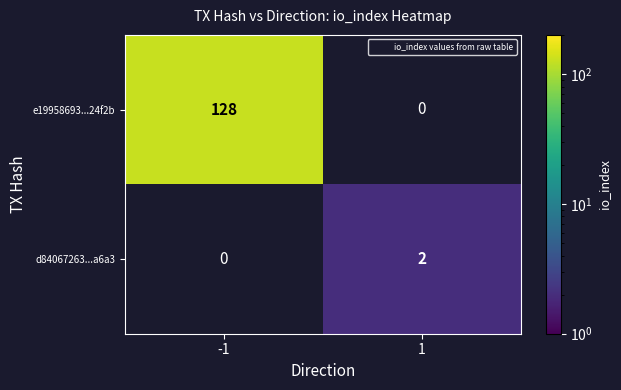

Which has a higher value, 1 or -1?

-1